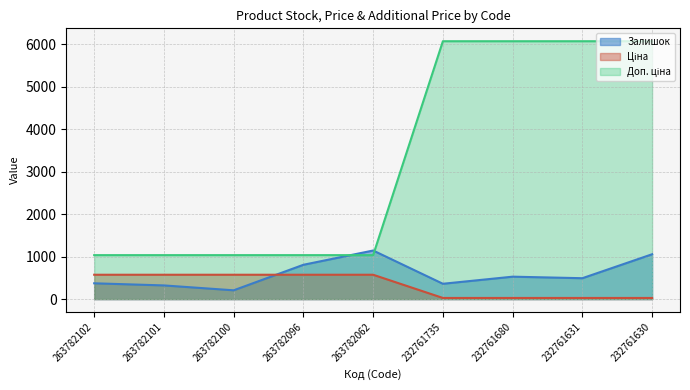

What is the value of the Залишок point at the 7th from the left?

528.0